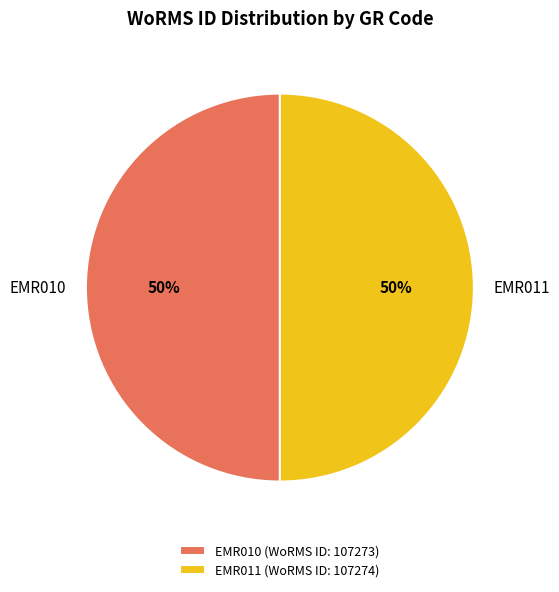

To the nearest percent, what percentage of the pie is EMR010?

50%